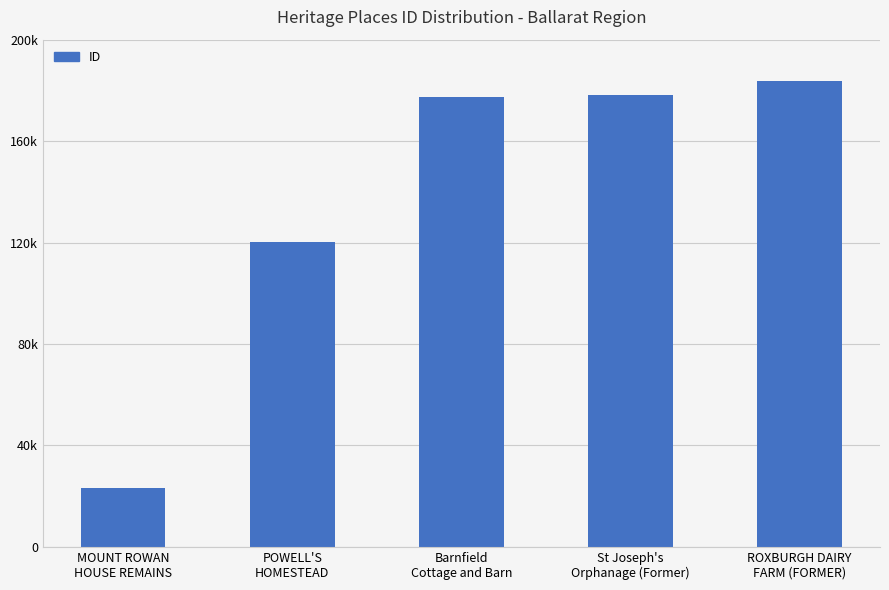

Reading right to left, extract all data points from this chart.

ROXBURGH DAIRY
FARM (FORMER)=183804	St Joseph's
Orphanage (Former)=178036	Barnfield
Cottage and Barn=177348	POWELL'S
HOMESTEAD=120368	MOUNT ROWAN
HOUSE REMAINS=23090